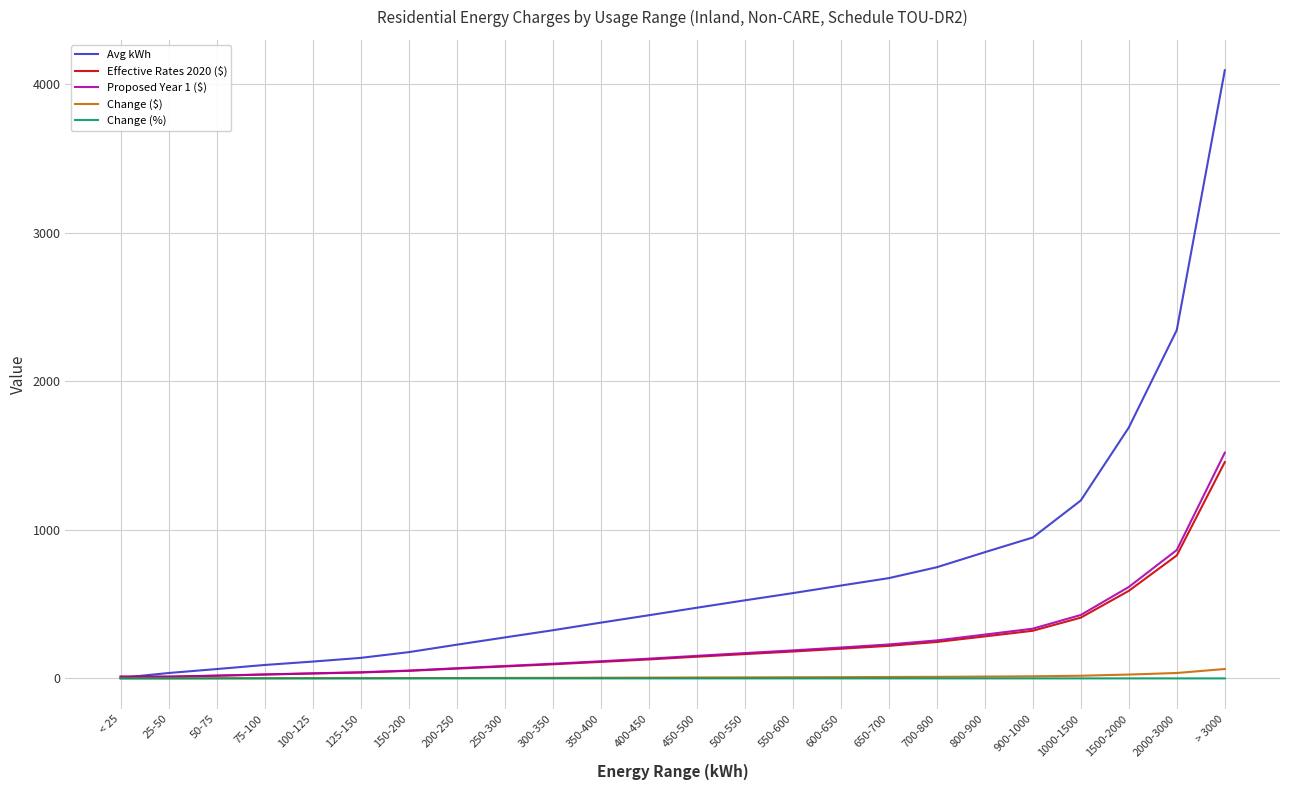

Rank the series by their maximum value, from lowest to highest.

Change (%), Change ($), Effective Rates 2020 ($), Proposed Year 1 ($), Avg kWh